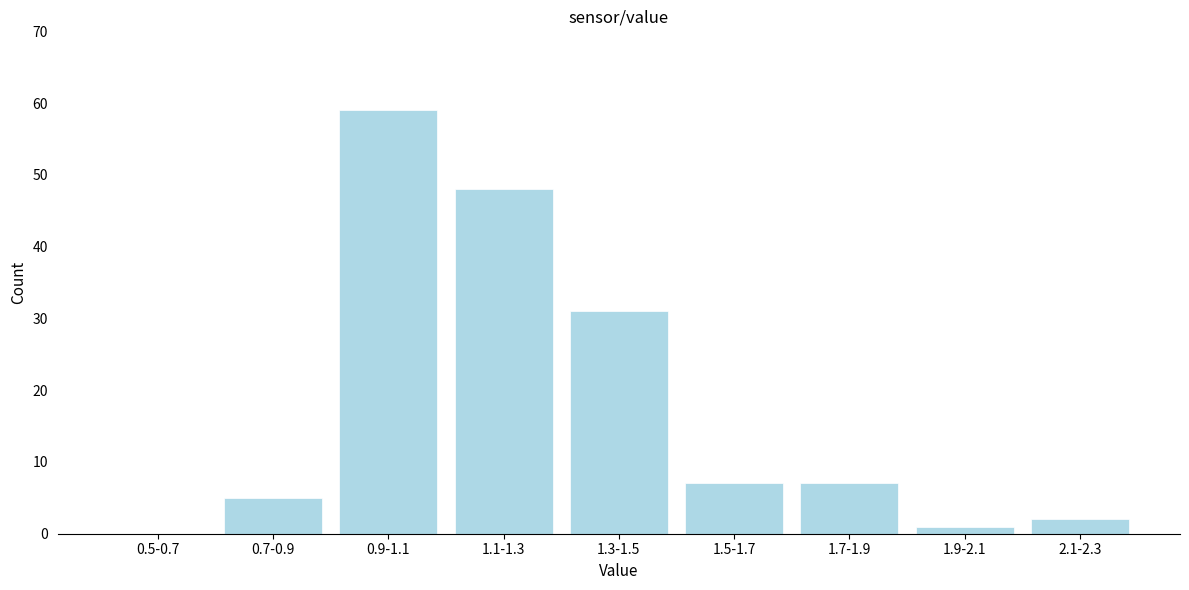

Reading left to right, transcribe all the data shown in this chart.

0.5-0.7=0	0.7-0.9=5	0.9-1.1=59	1.1-1.3=48	1.3-1.5=31	1.5-1.7=7	1.7-1.9=7	1.9-2.1=1	2.1-2.3=2